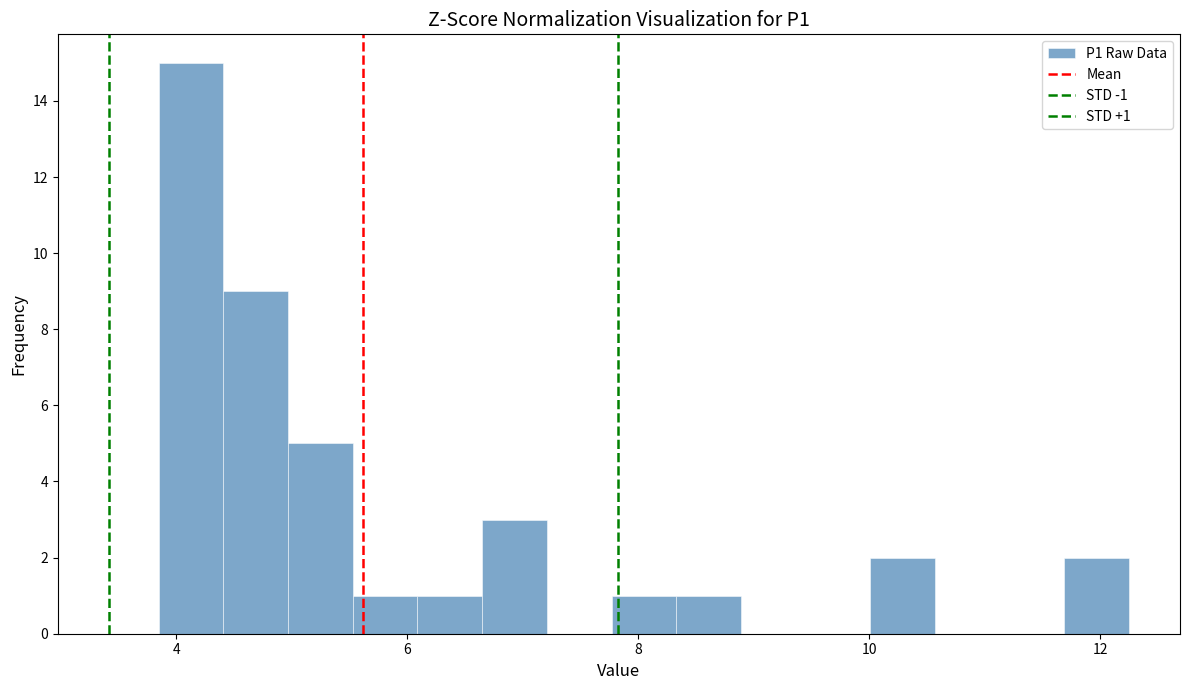

Read against the x-axis, roughly where is the centre of the tallest bar?

4.2